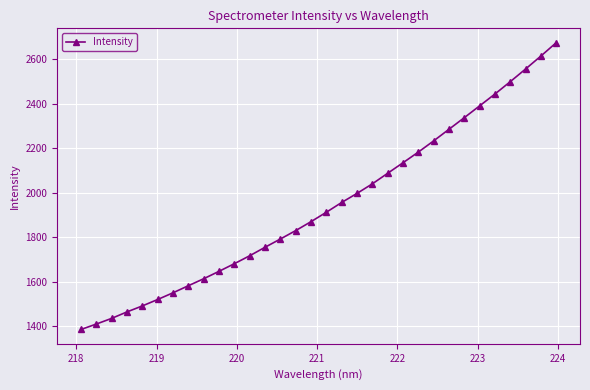

What is the sum of all values?

62096.8